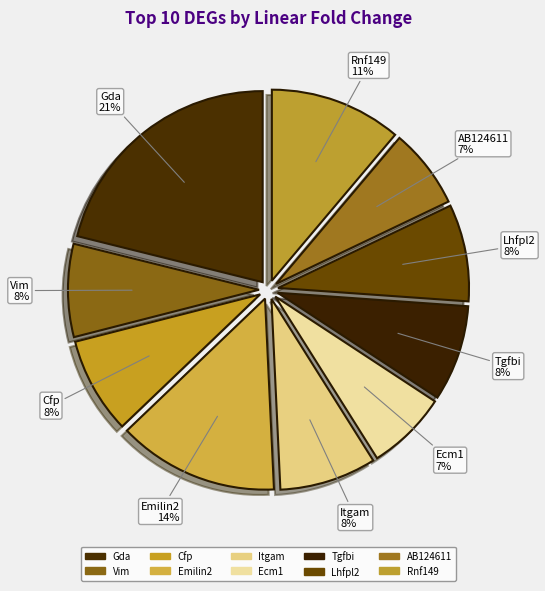

The AB124611 slice represents 7% of the pie. True or false?

True